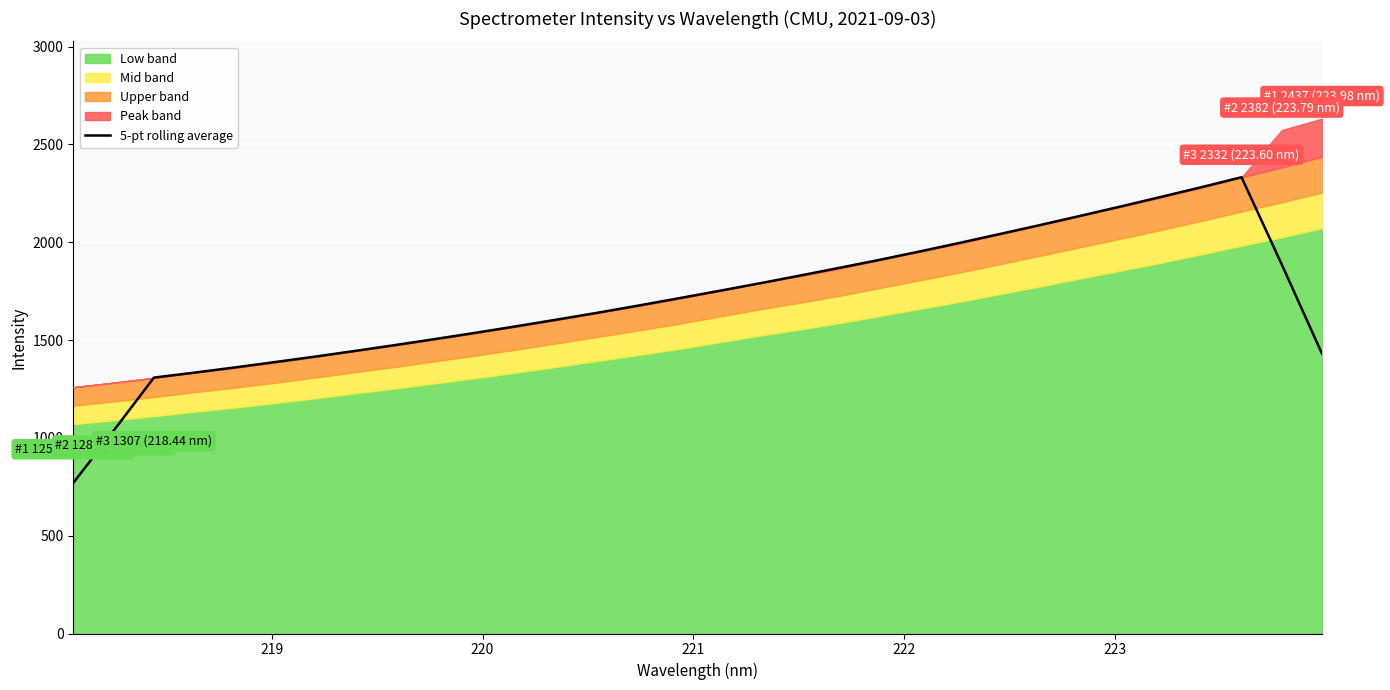

What is the maximum value for 5-pt rolling average?

2331.9